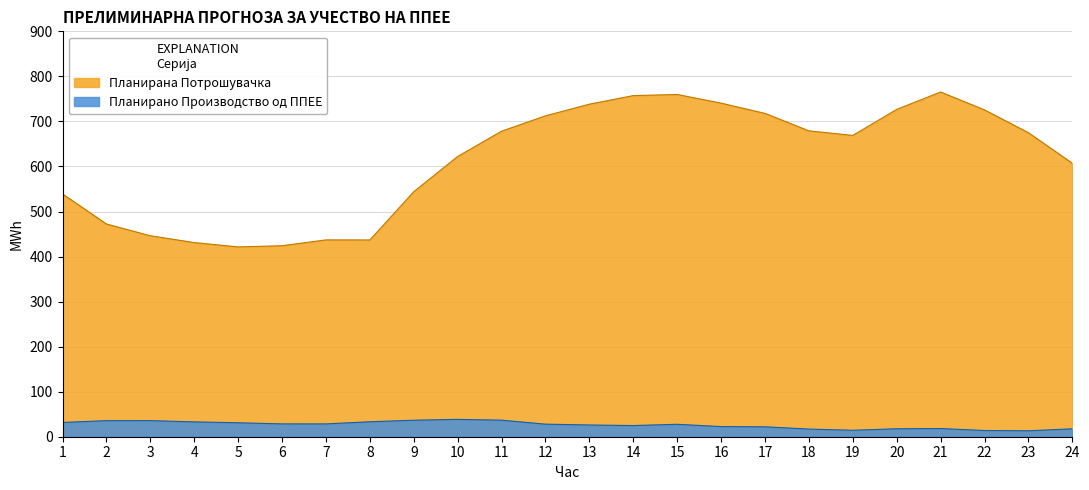

The Планирано Производство од ППЕЕ series shows 58.8 at 2. True or false?

False